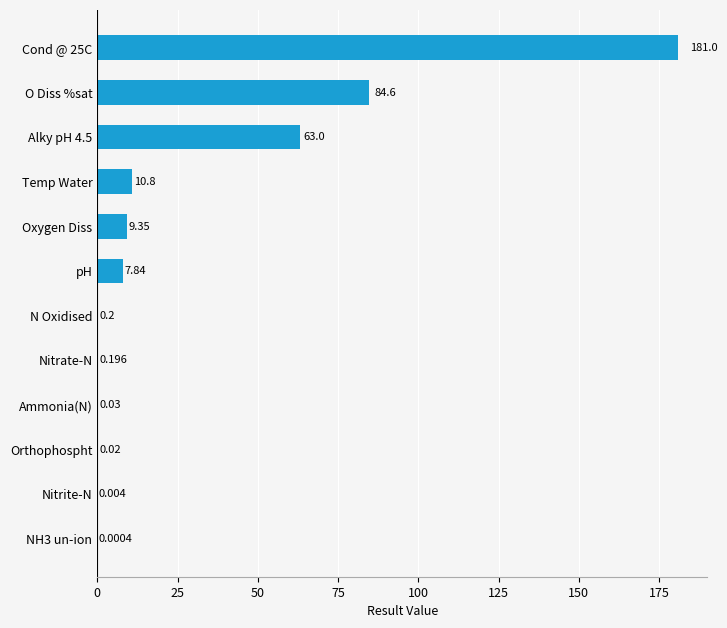

How many distinct data groups are displayed?

1